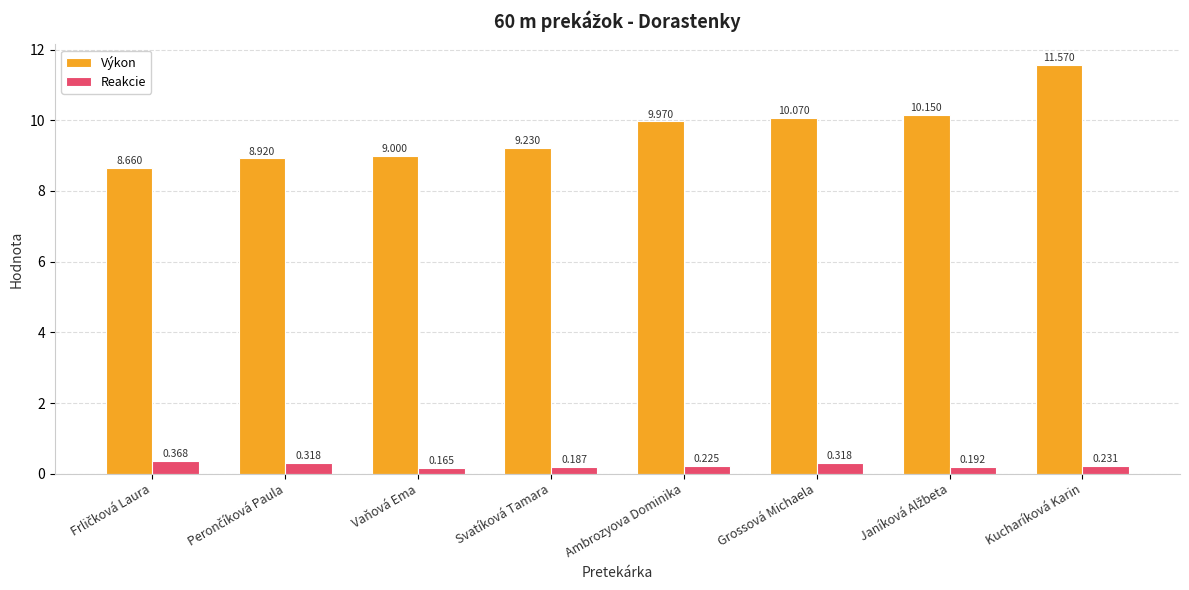

What are all the series names shown in the legend?

Výkon, Reakcie